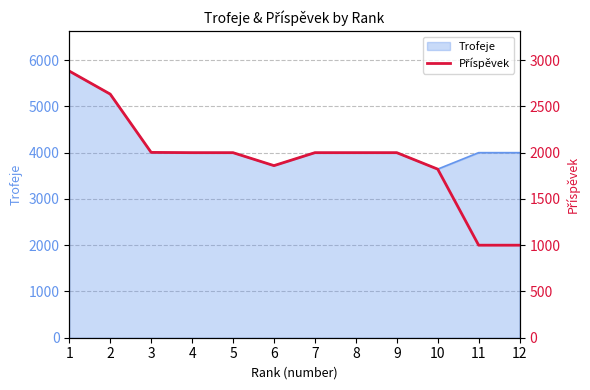

Is it true that the value at 7 is 2000?

True